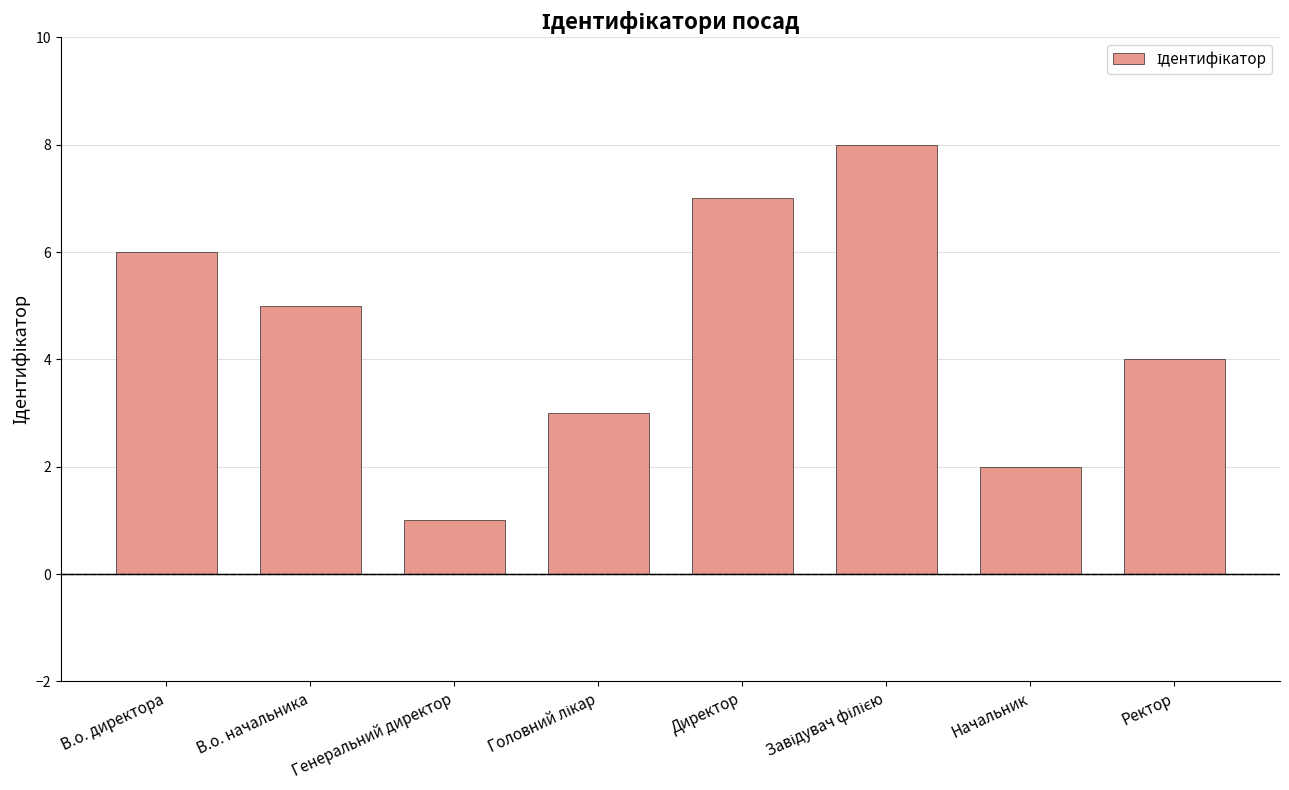

What is the sum of the values at Генеральний директор and В.о. директора?

7